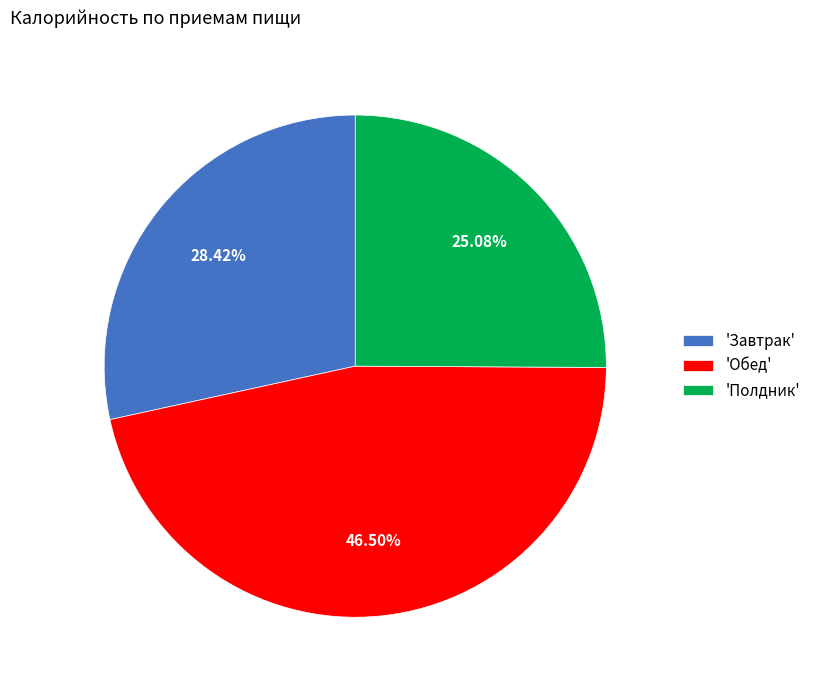

What is the ratio of the value at 'Полдник' to the value at 'Завтрак'?

0.9